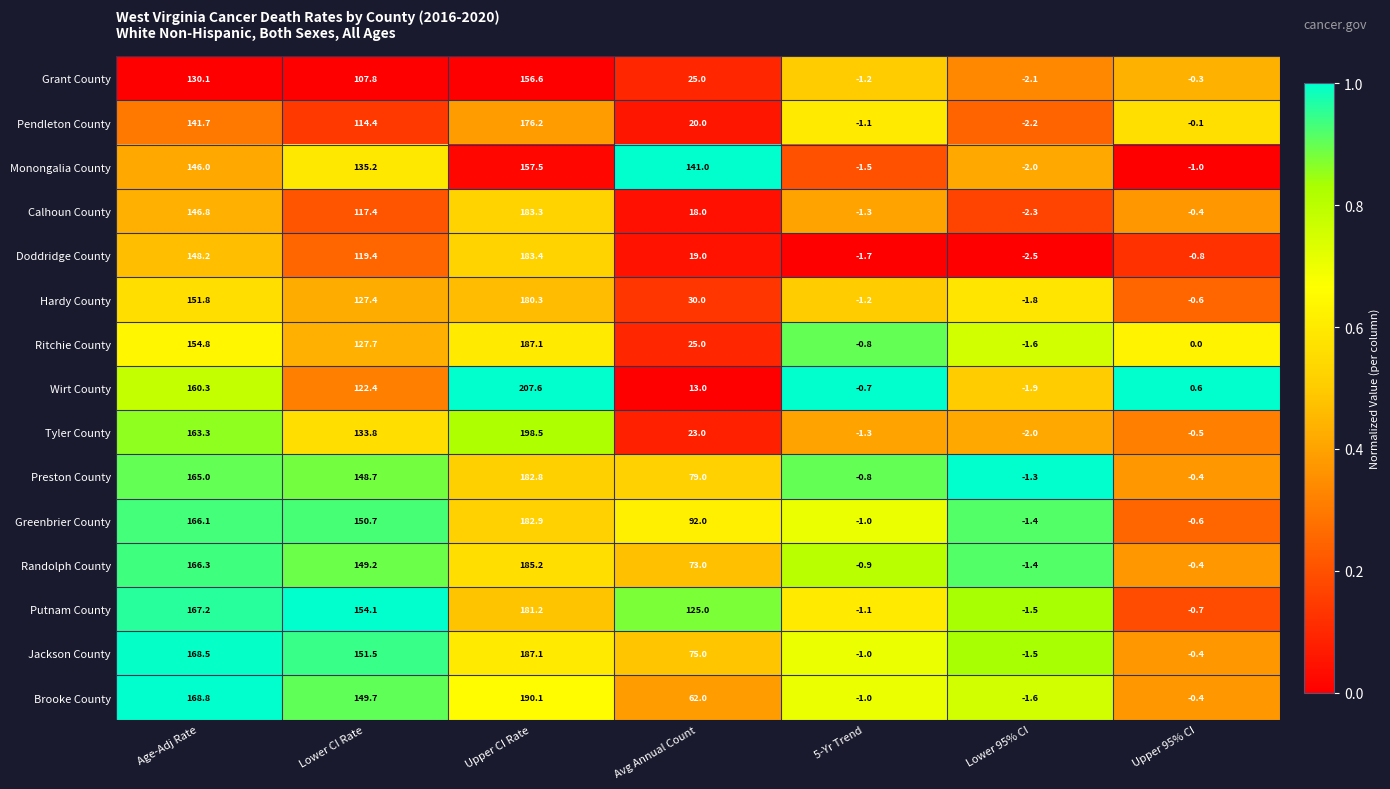

At how many categories does at least one series exceed 0?

5